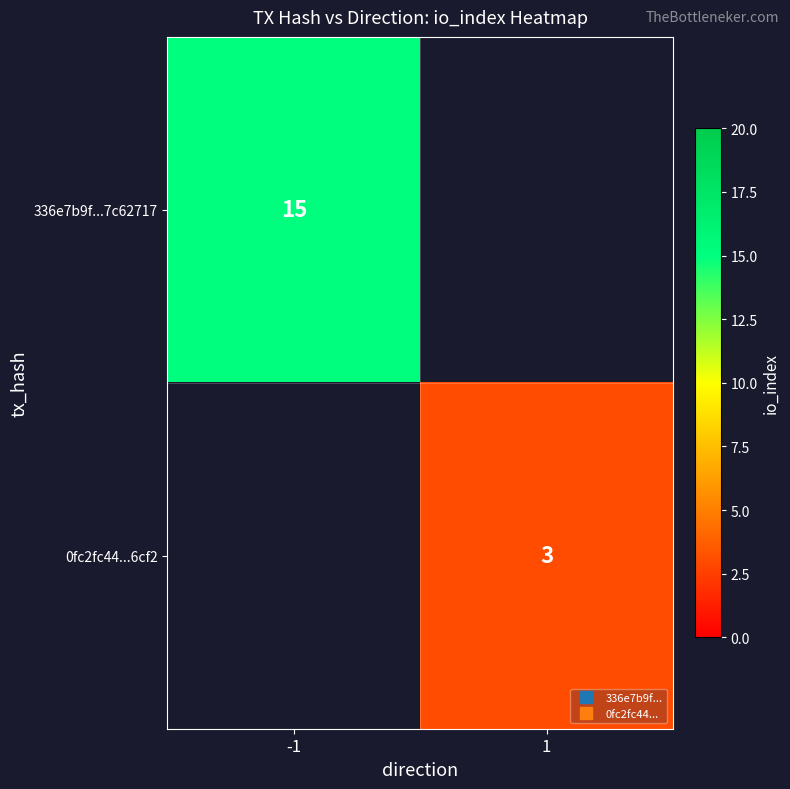

At which label does 0fc2fc44...6cf2 reach its peak?

-1